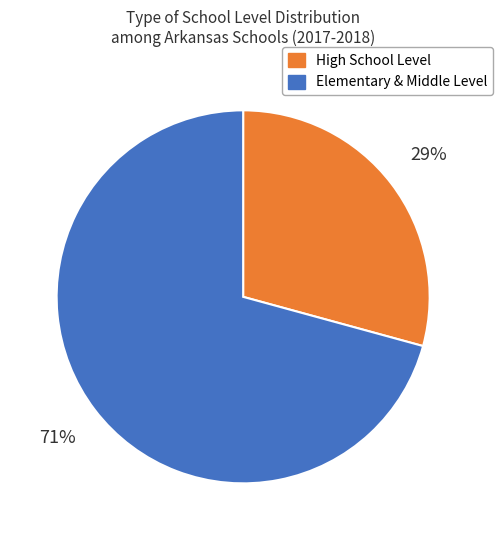

To the nearest percent, what is the difference between the largest and smallest slice percentages?

42%